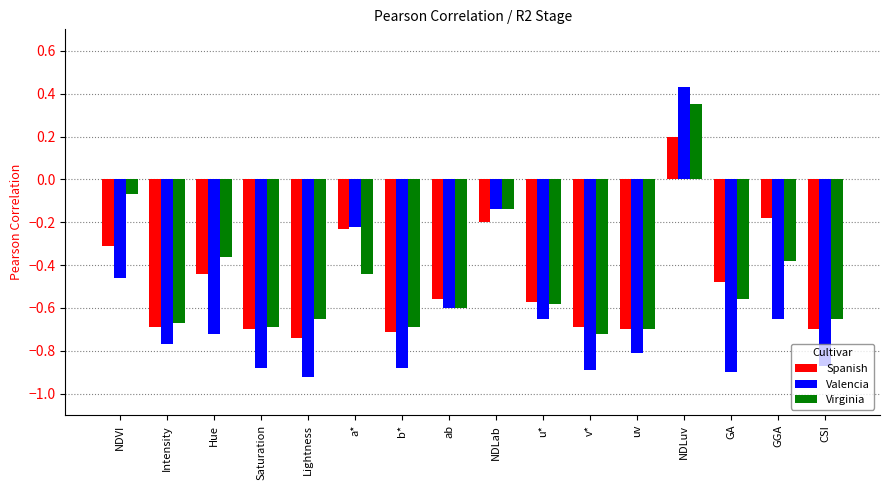

At how many categories does at least one series exceed 0?

1